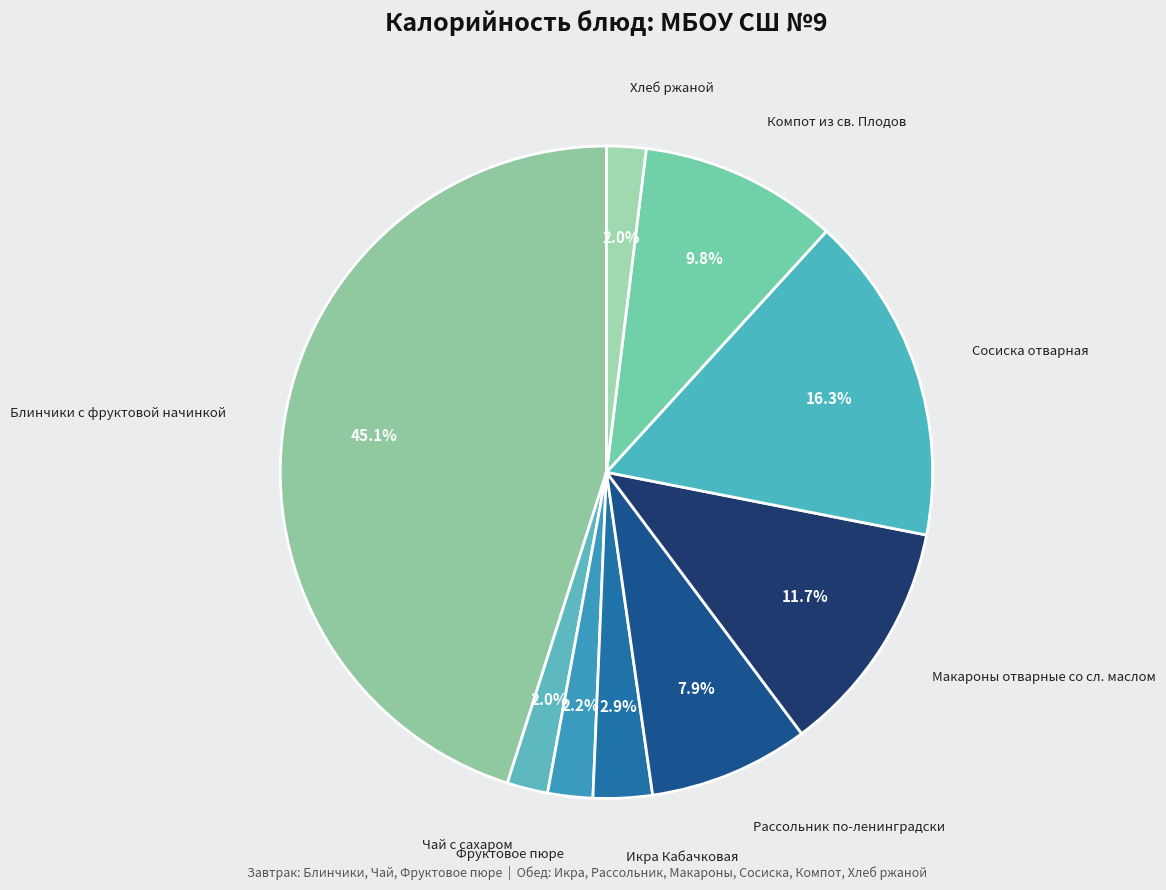

The Компот из св. Плодов slice represents 10% of the pie. True or false?

True